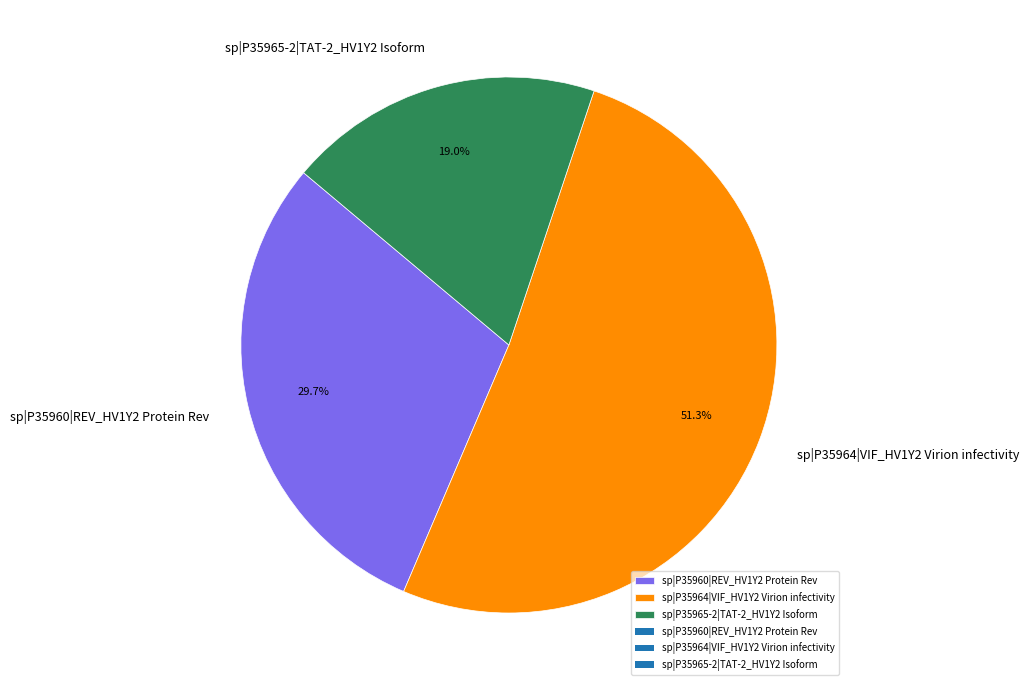

To the nearest percent, what is the average slice percentage?

33%